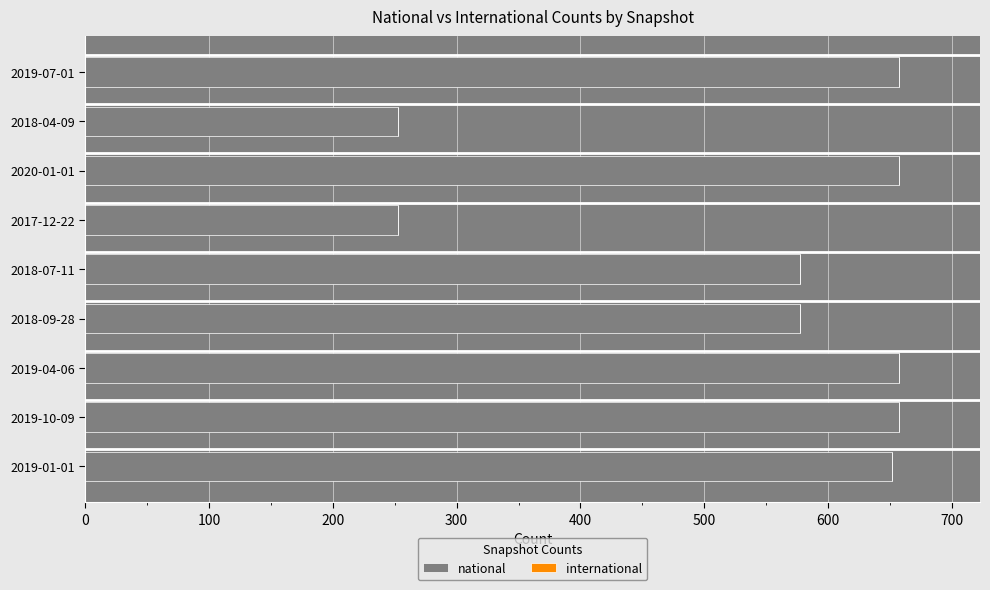

What is the difference between the values at 2018-07-11 and 2017-12-22?

324